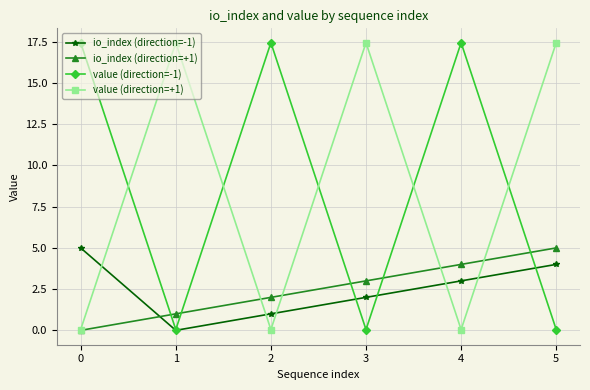

Is it true that io_index (direction=-1) equals 1.0 at 2?

True